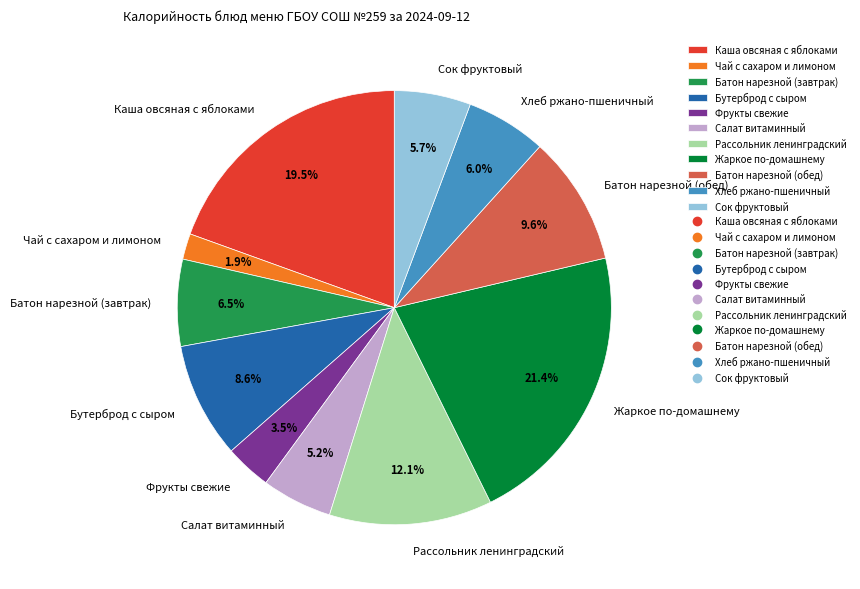

Which category has the biggest portion of the pie?

Жаркое по-домашнему